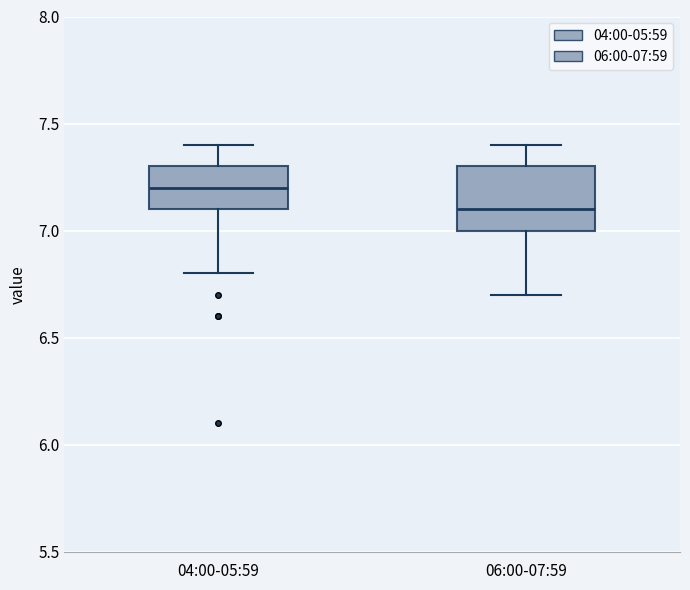

Which box has the lowest median line?

06:00-07:59